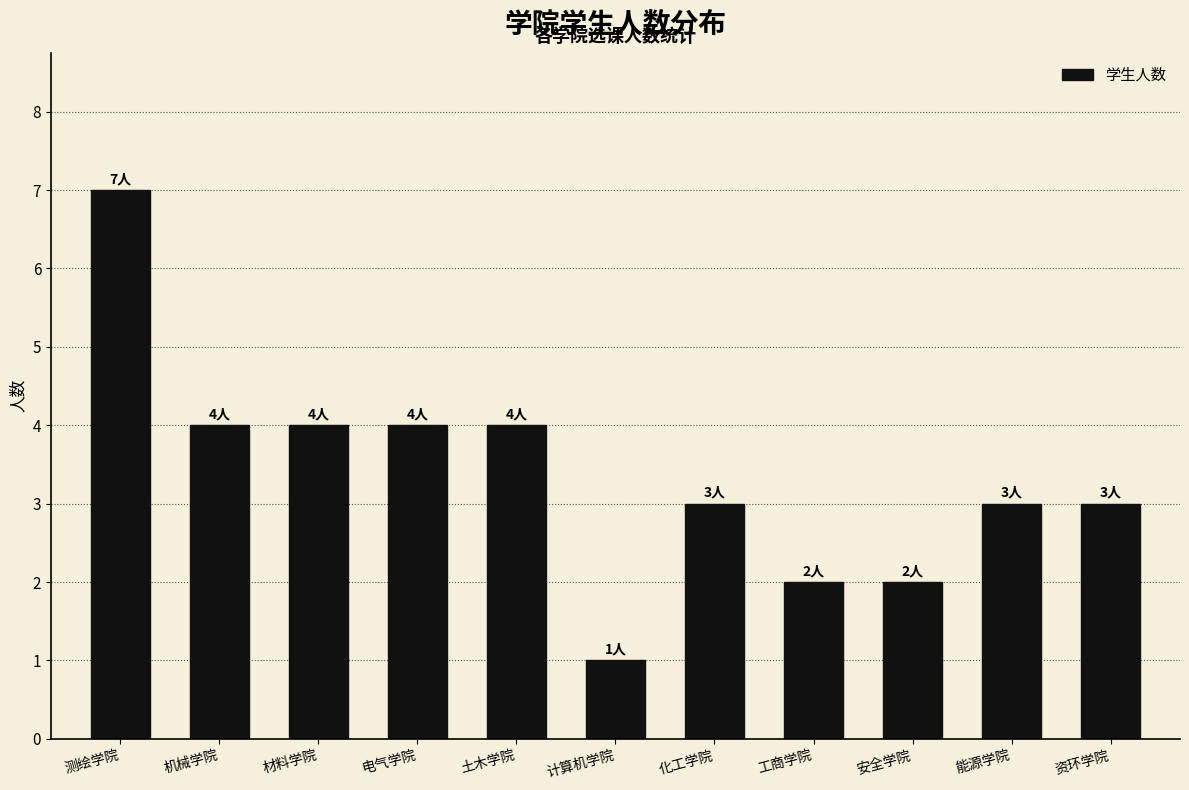

Reading left to right, transcribe all the data shown in this chart.

7	4	4	4	4	1	3	2	2	3	3